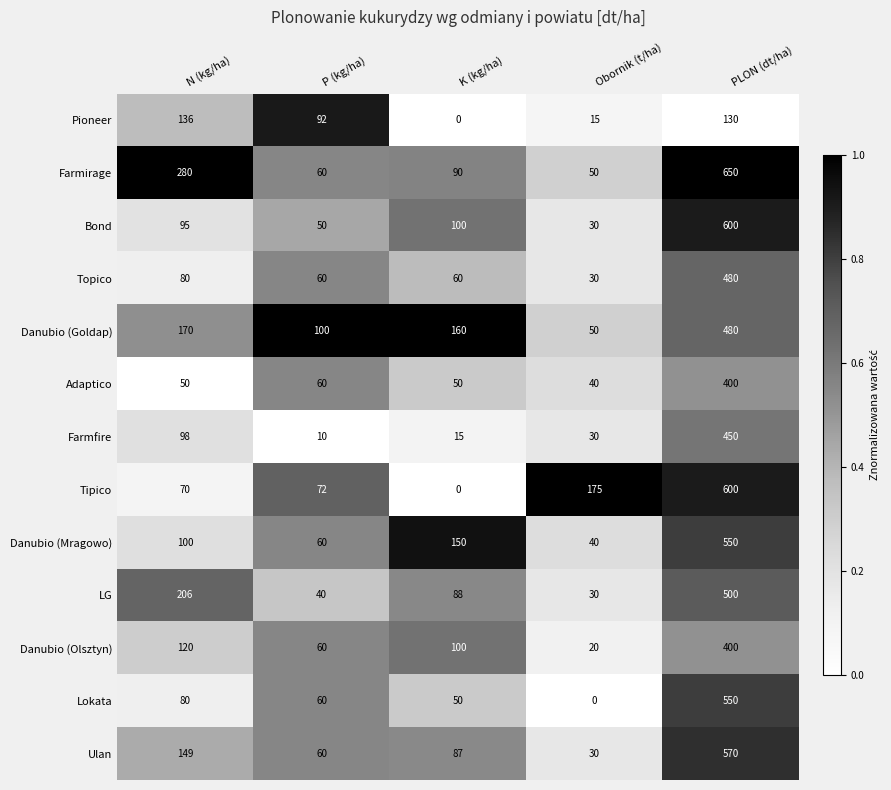

What is the approximate value of Danubio (Olsztyn) at N (kg/ha), to the nearest 5?

120